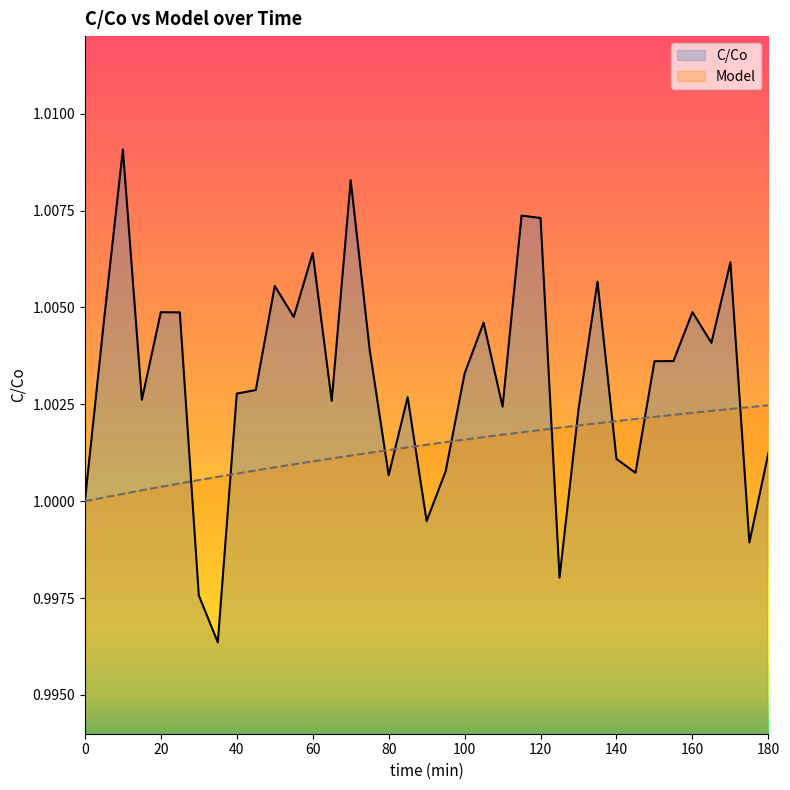

Where is the first local minimum for C/Co?

15